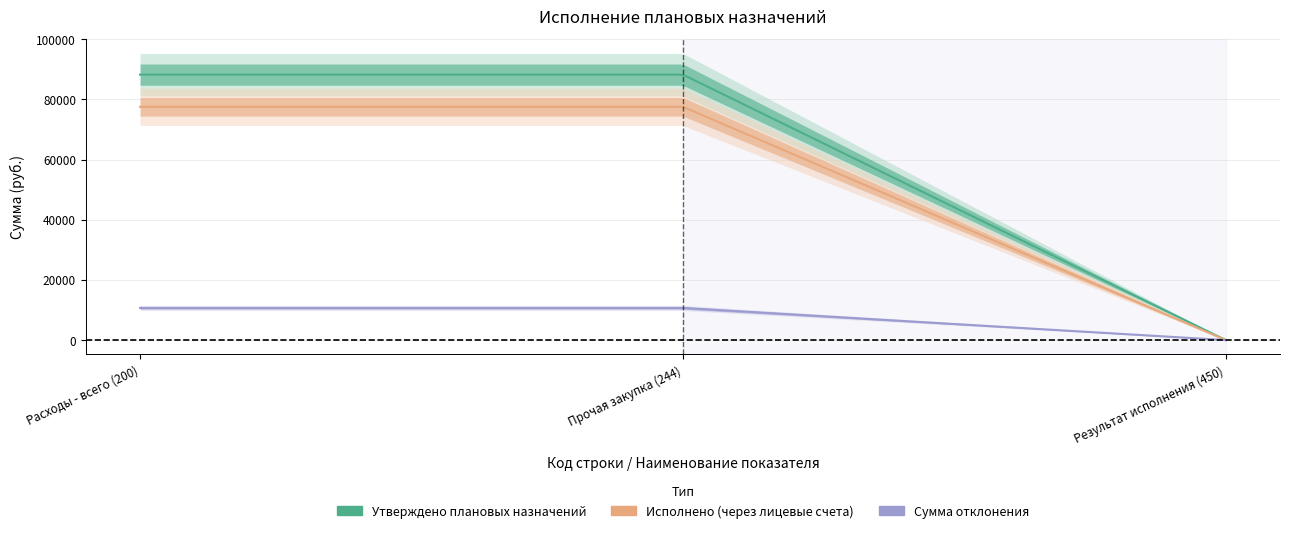

What is the label of the 2nd point from the left?

Прочая закупка (244)